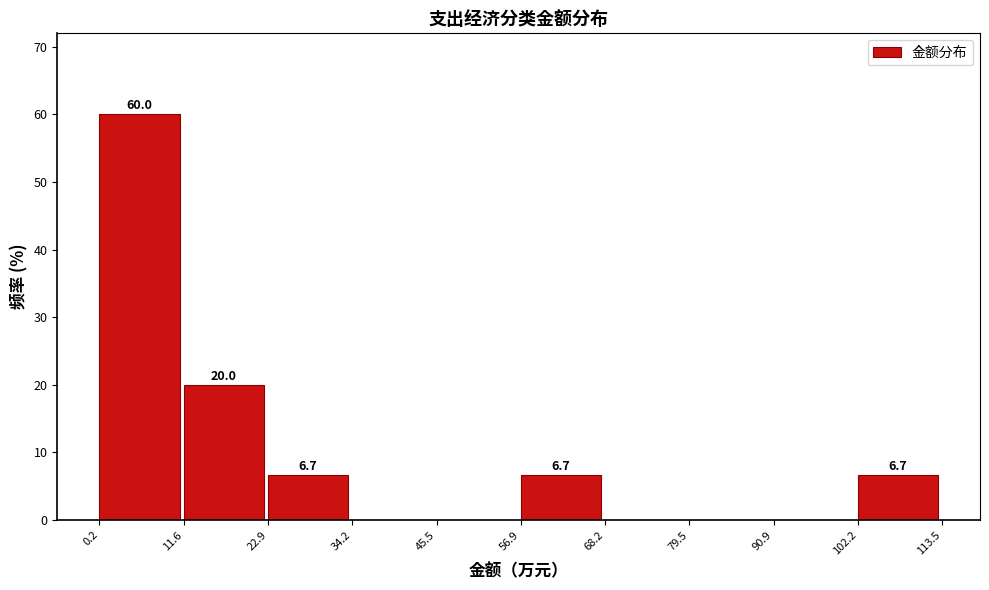

Over which range of the x-axis is the bar tallest?

0.2 to 11.6